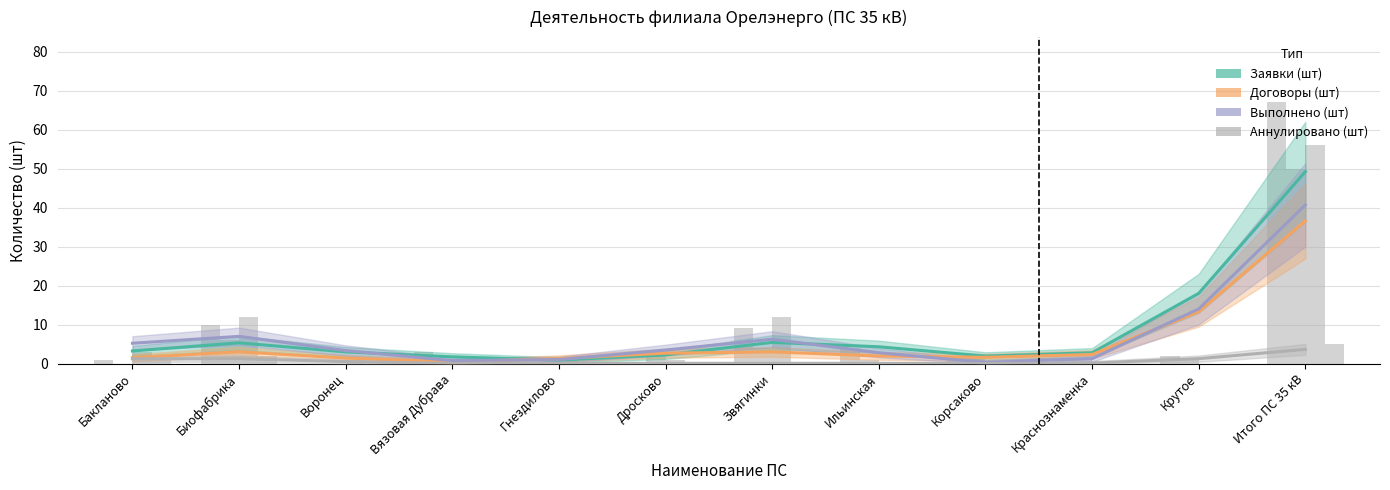

Which series has the largest range (max minus min)?

Заявки (шт)